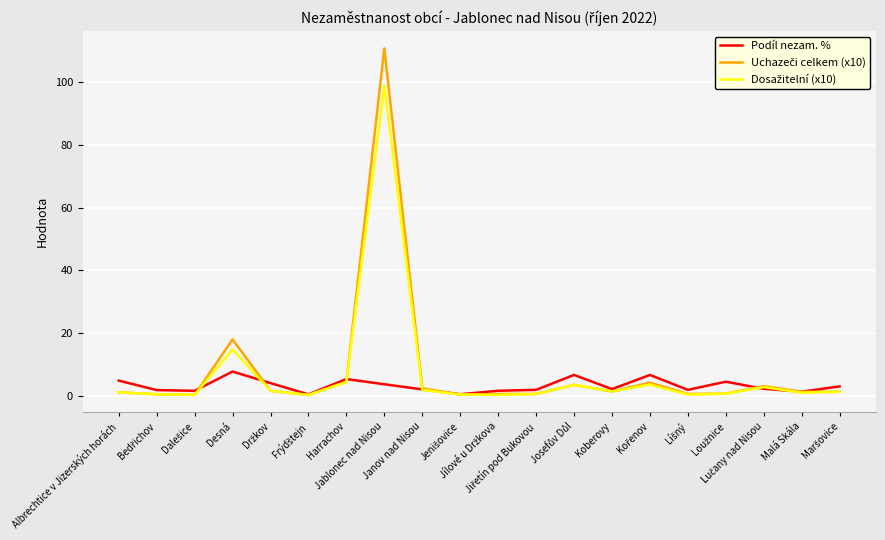

The Uchazeči celkem (x10) series shows 0.3 at Jenišovice. True or false?

True